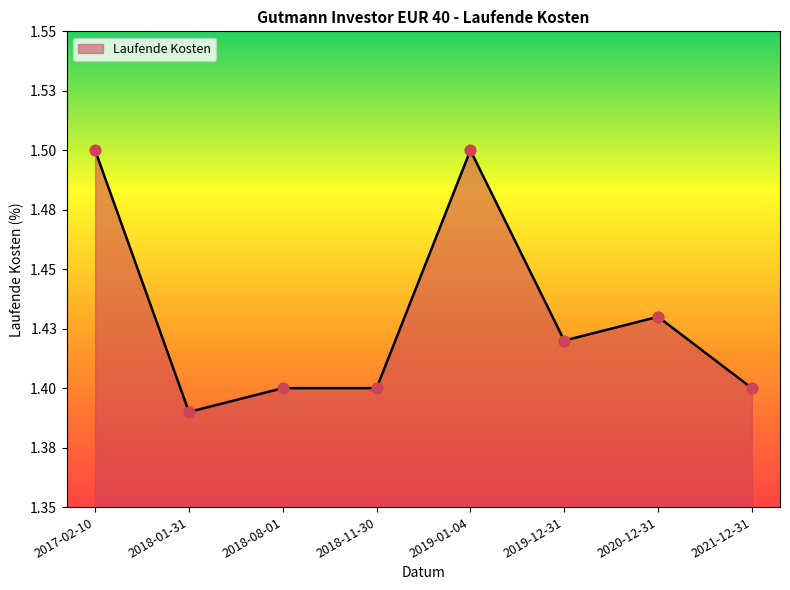

Between 2020-12-31 and 2017-02-10, which is larger?

2017-02-10